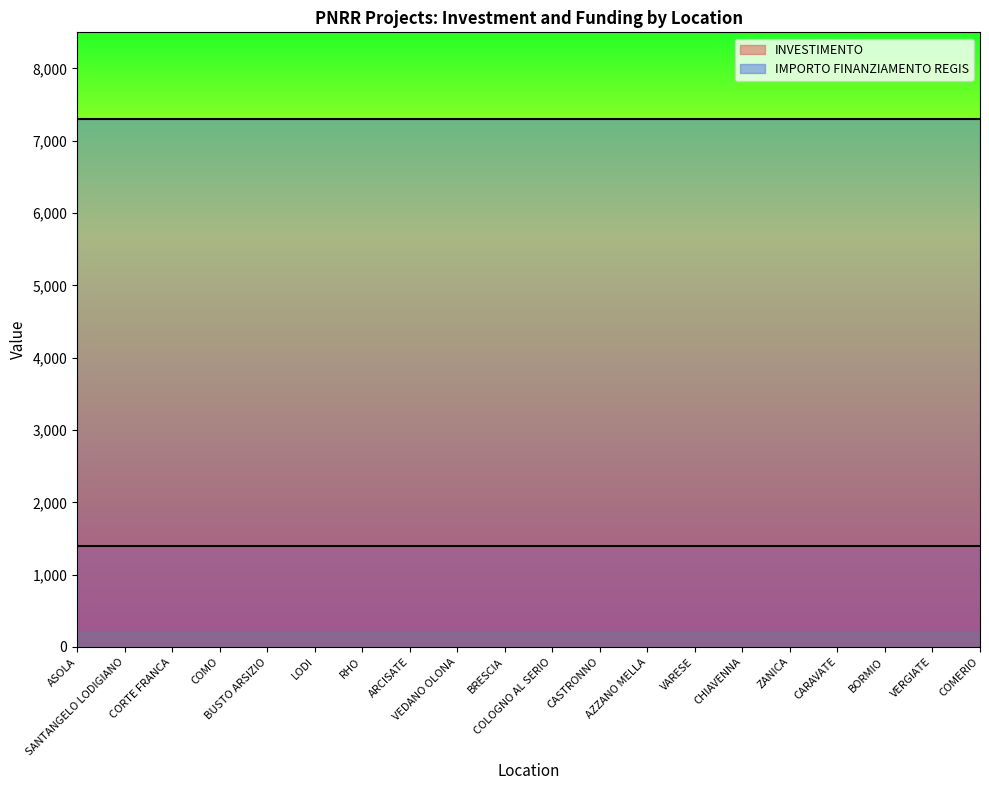

What is the average value of the IMPORTO FINANZIAMENTO REGIS series?

7301